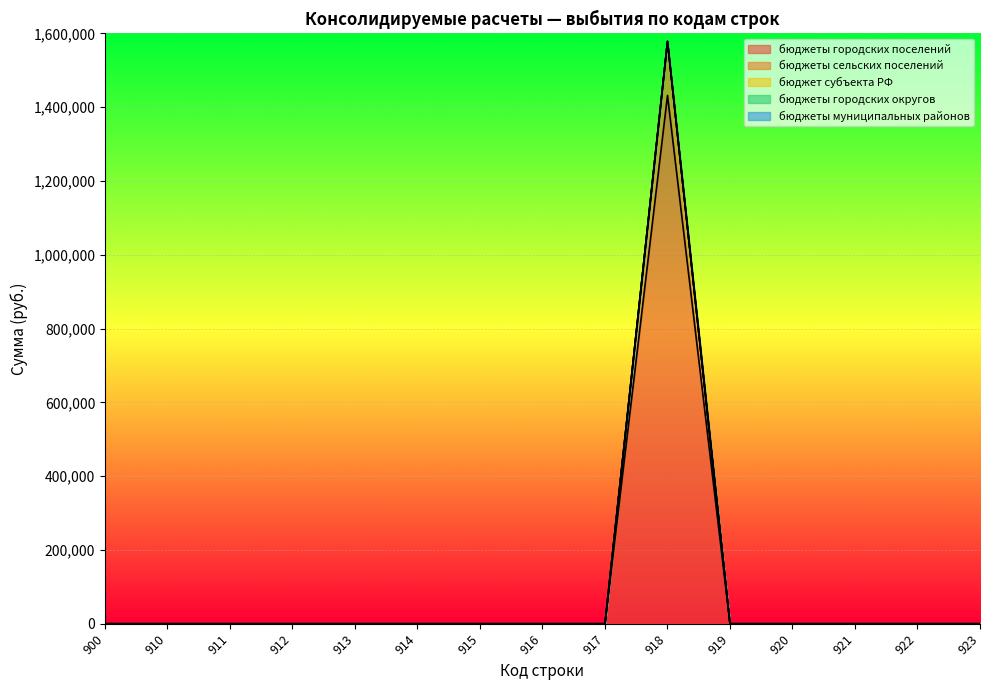

Does the chart display data point markers on the line(s)?

No